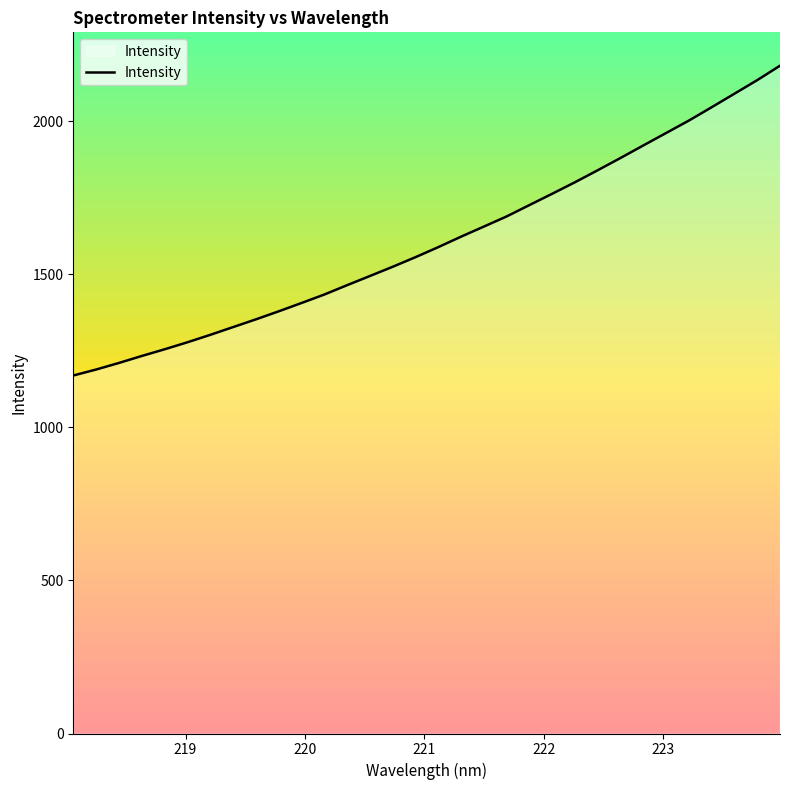

What is the maximum value shown in the chart?

2182.1